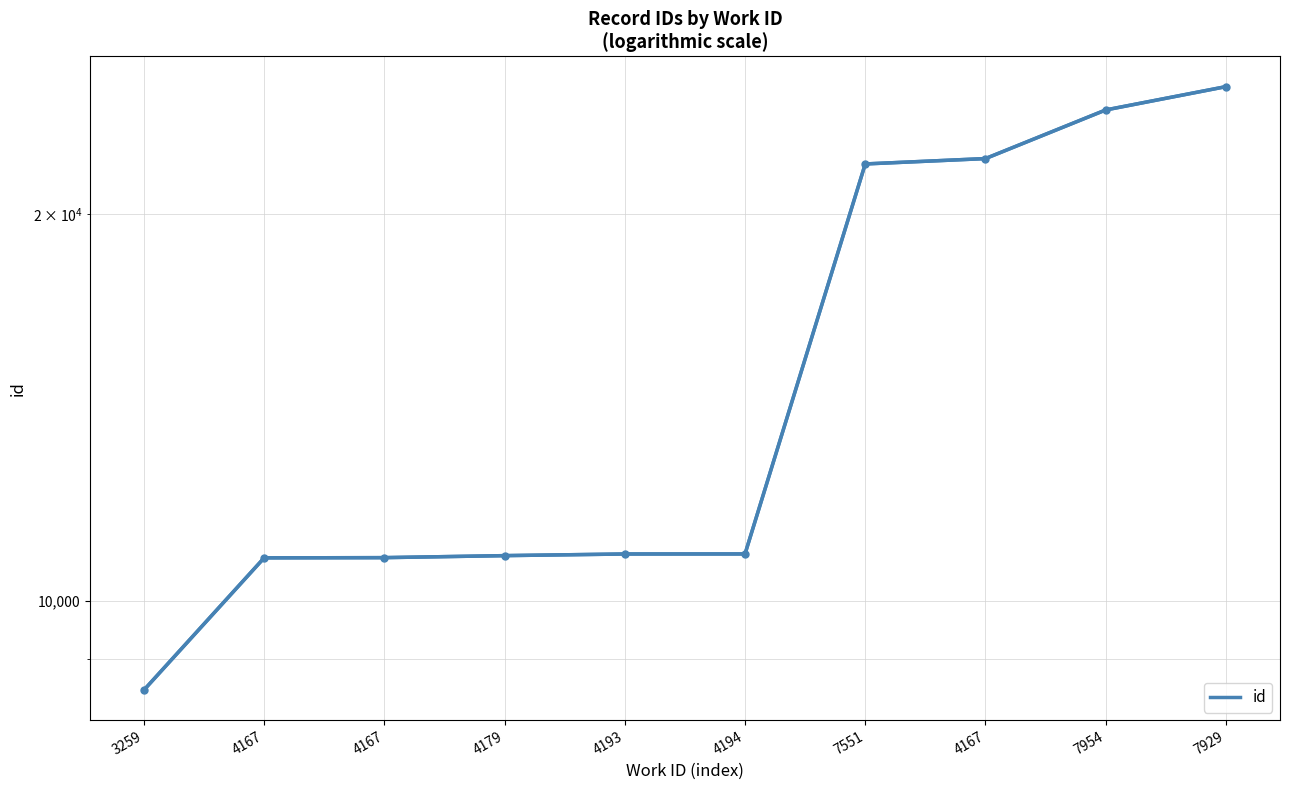

Which label corresponds to the largest value in the chart?

7929